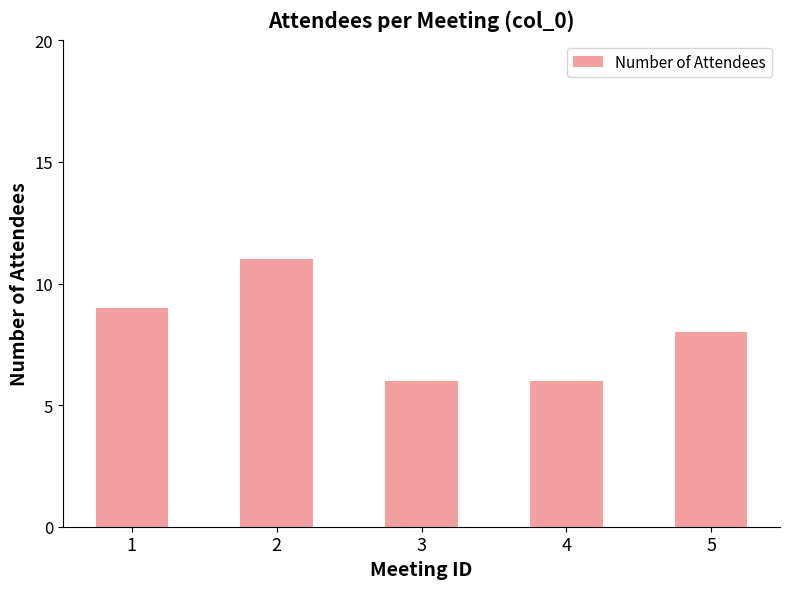

What is the sum of all values?

40